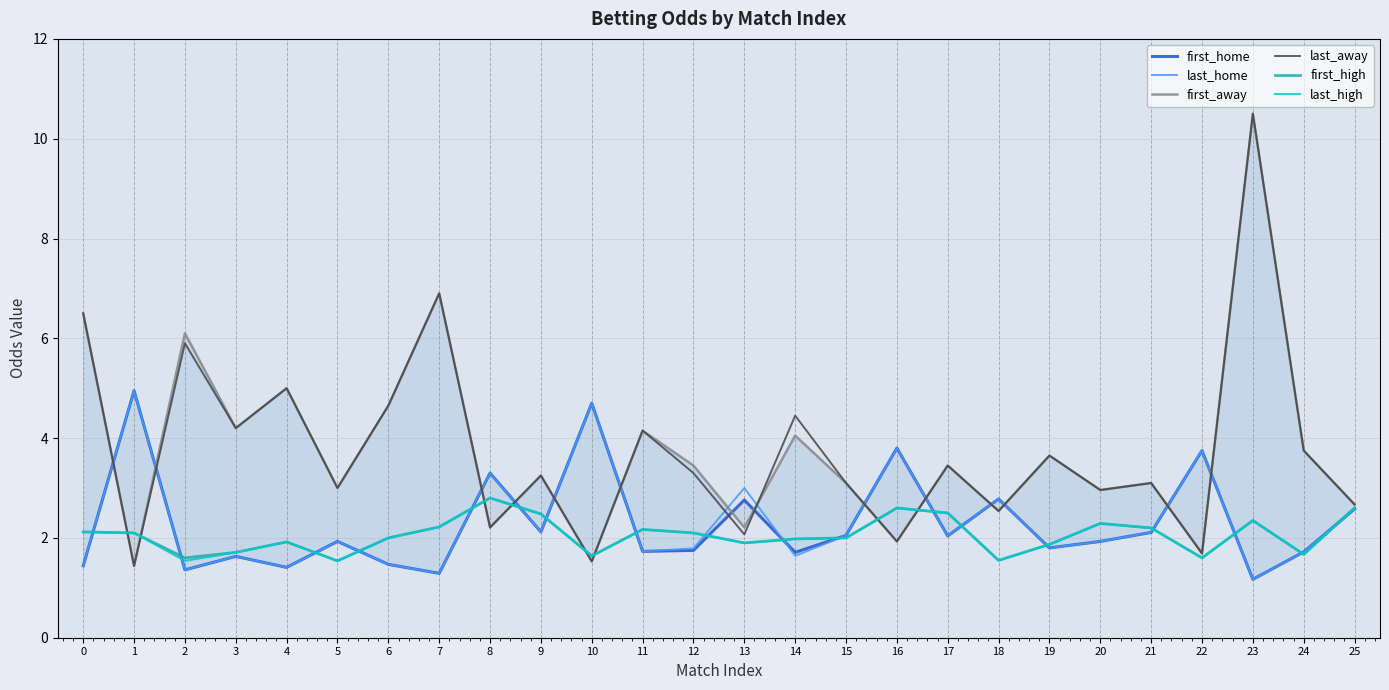

The value of last_high at 25 is 2.6. True or false?

True